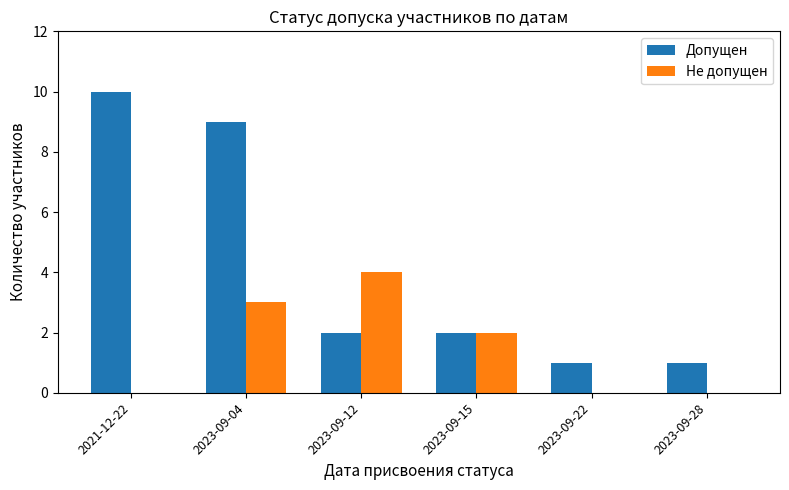

What are all the series names shown in the legend?

Допущен, Не допущен